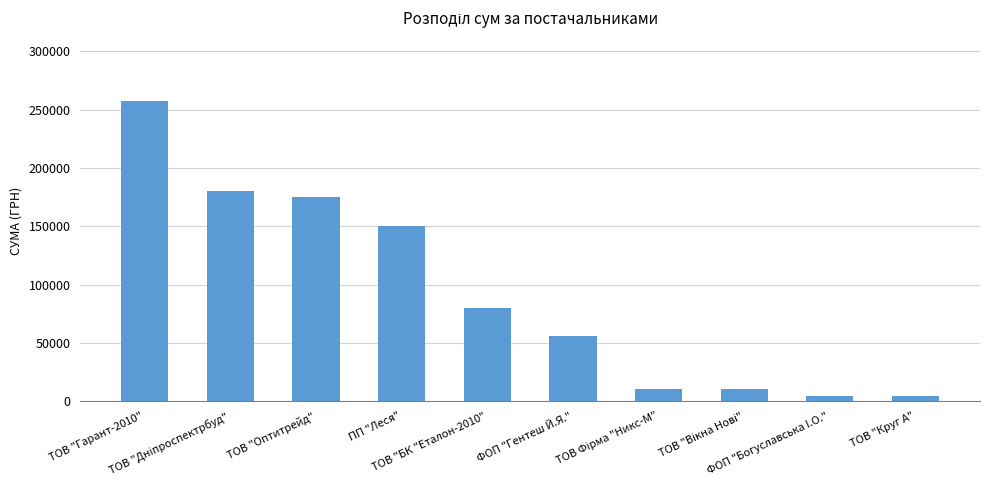

What is the maximum value shown in the chart?

257856.4